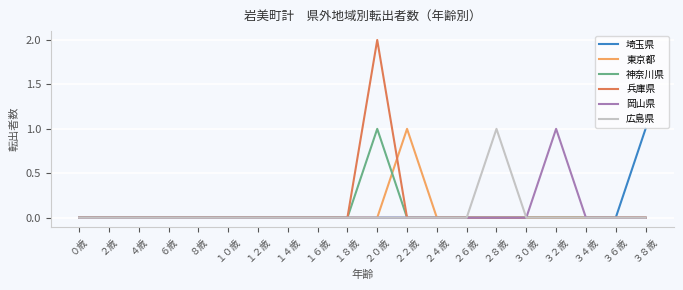

True or false: 岡山県 has a value of 0 at ０歳.

True